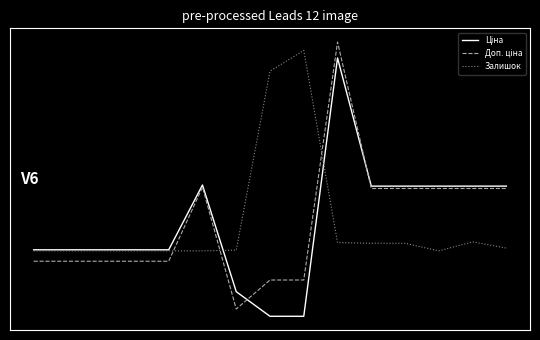

Does the chart have visible grid lines?

No